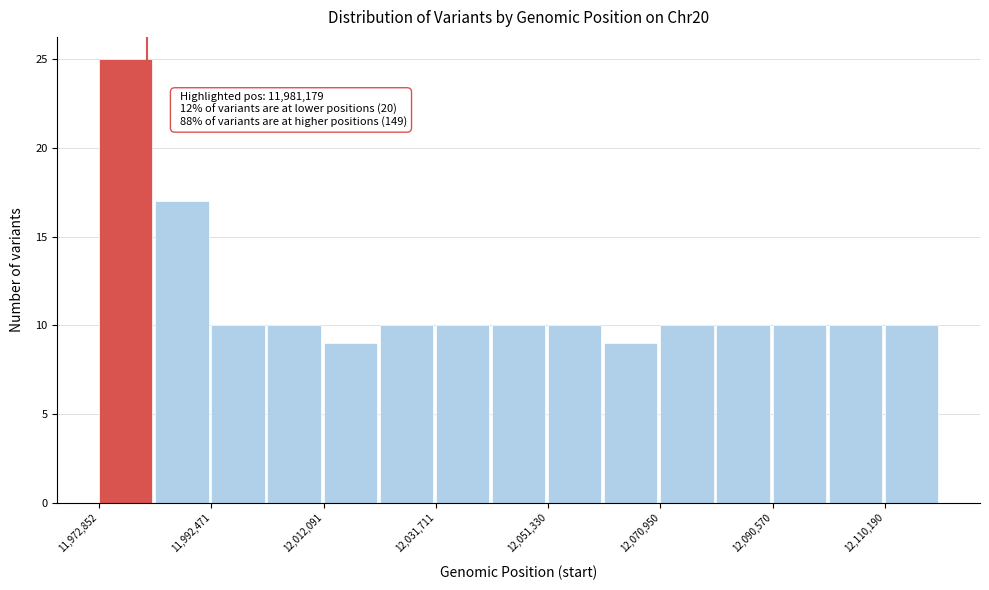

Which range on the x-axis has the tallest bar?

11972000 to 11982000